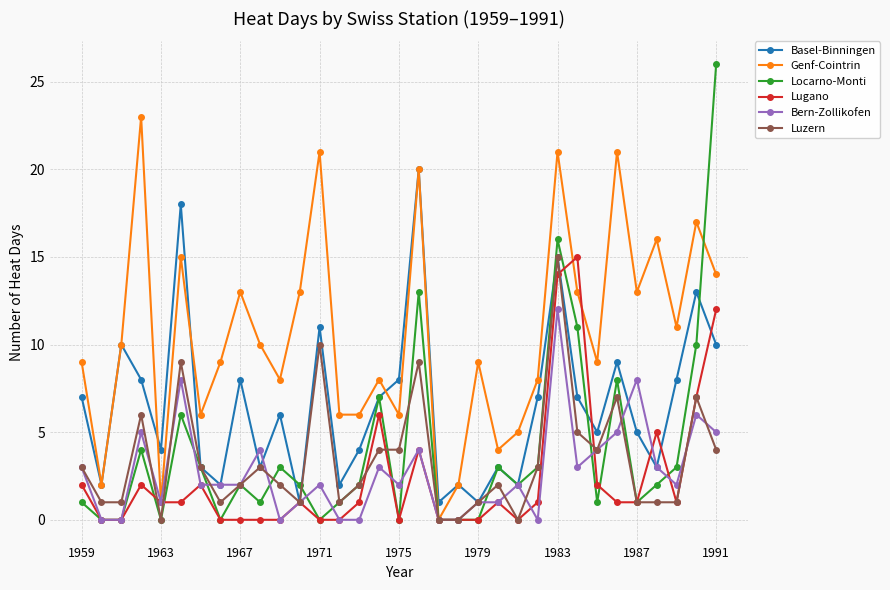

How many series are shown in this chart?

6